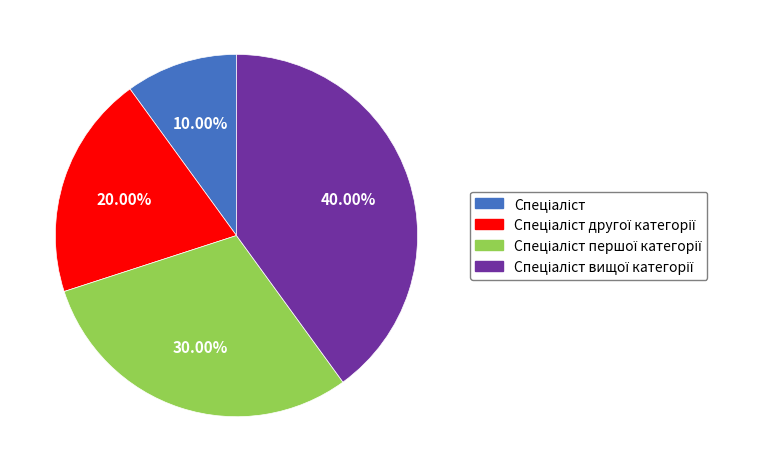

Is there a majority slice in this chart?

No